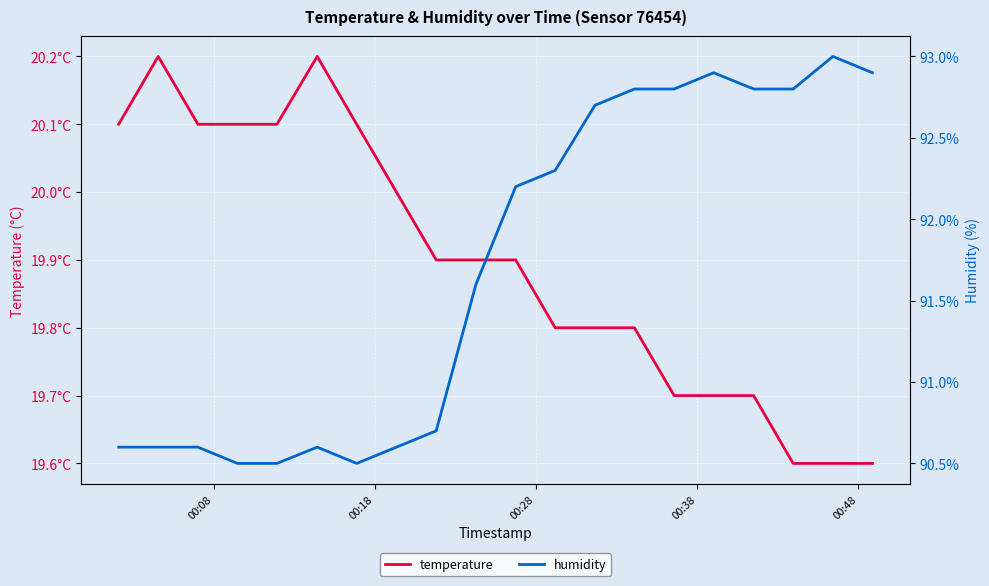

True or false: humidity and temperature intersect in this chart.

False